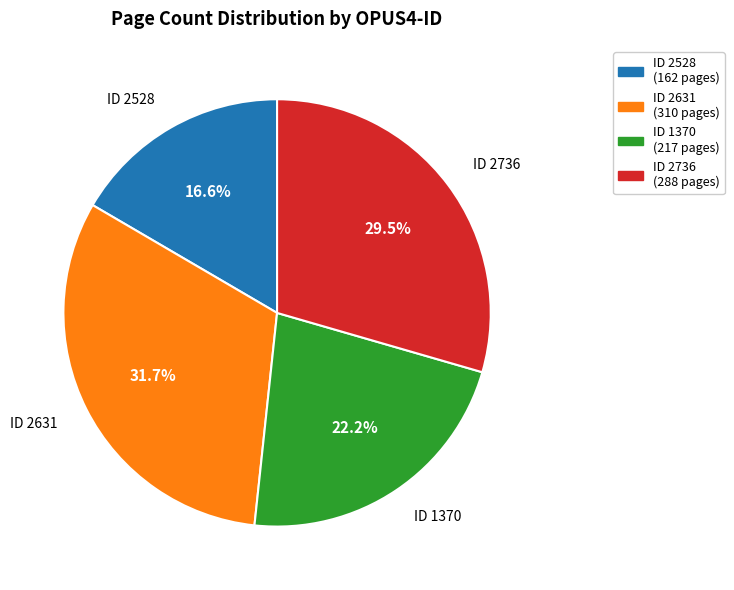

Does any single category account for the majority?

No